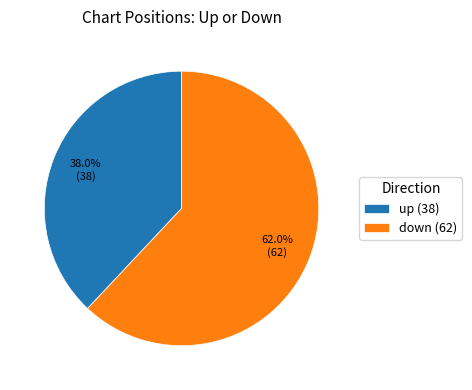

To the nearest percent, what is the average slice percentage?

50%